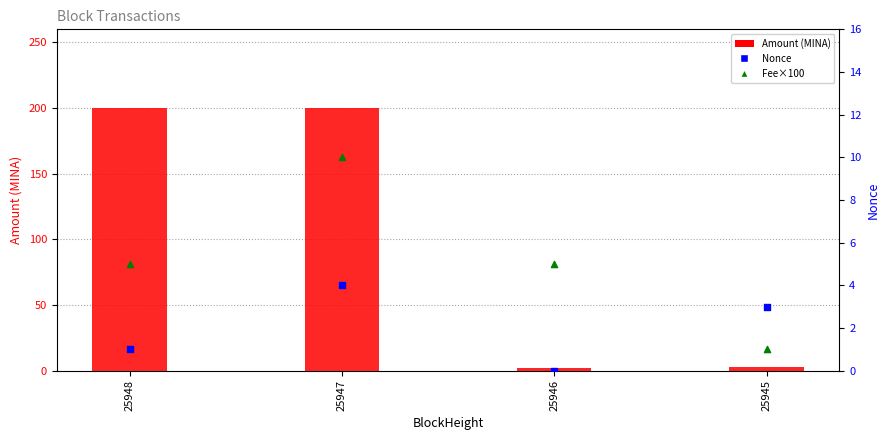

Which series contains the highest Y value?

Amount (MINA)